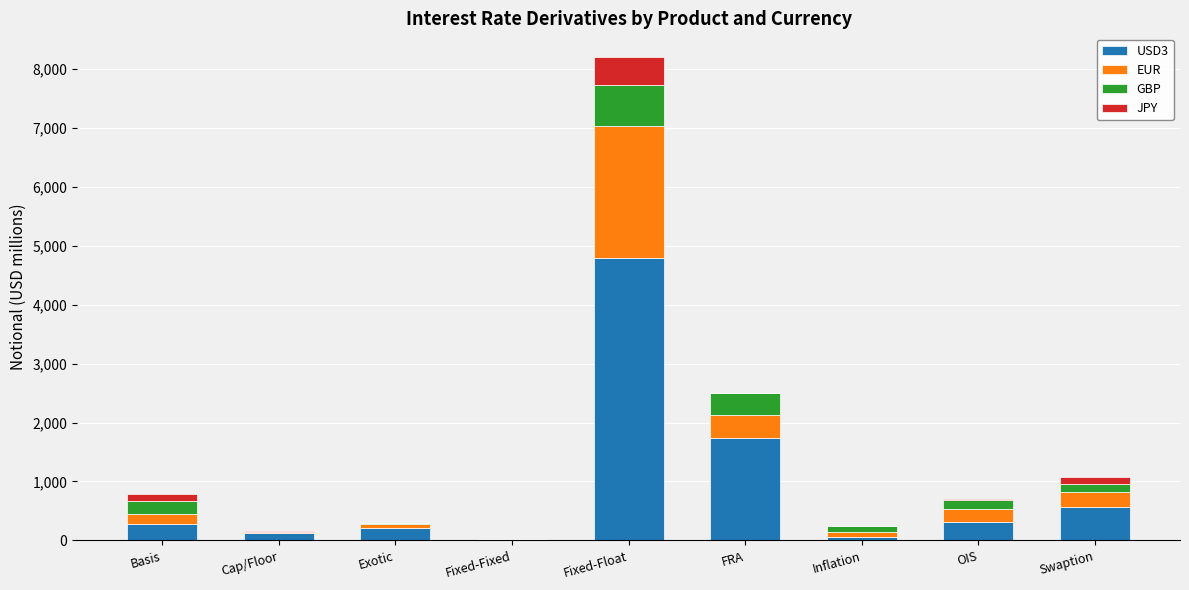

True or false: USD3 has a value of 183 at Swaption.

False